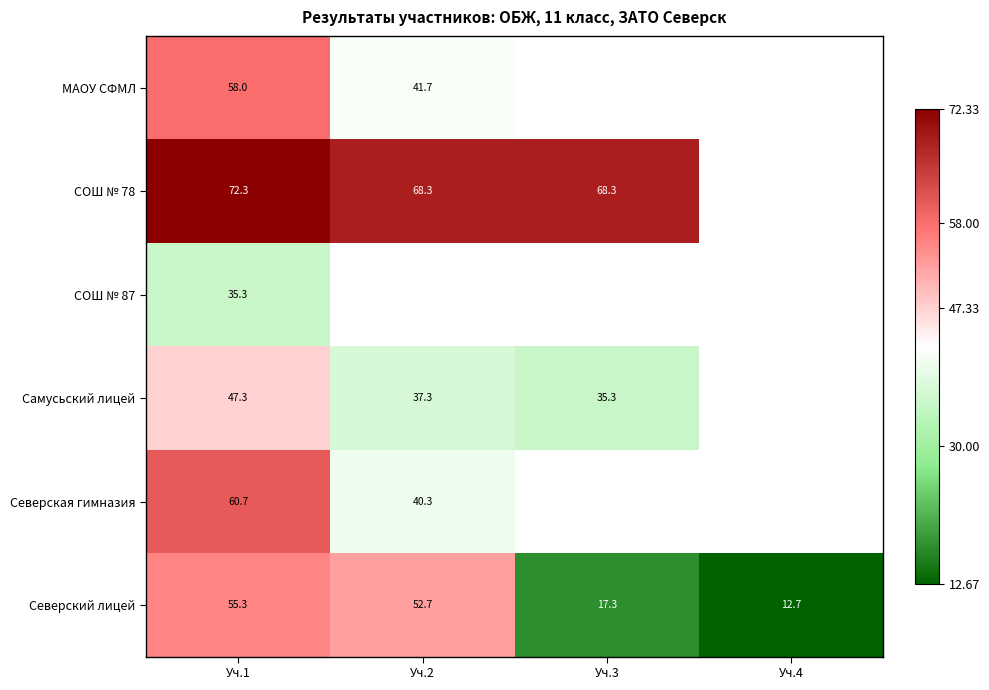

What is the highest value of the Северский лицей series?

55.3